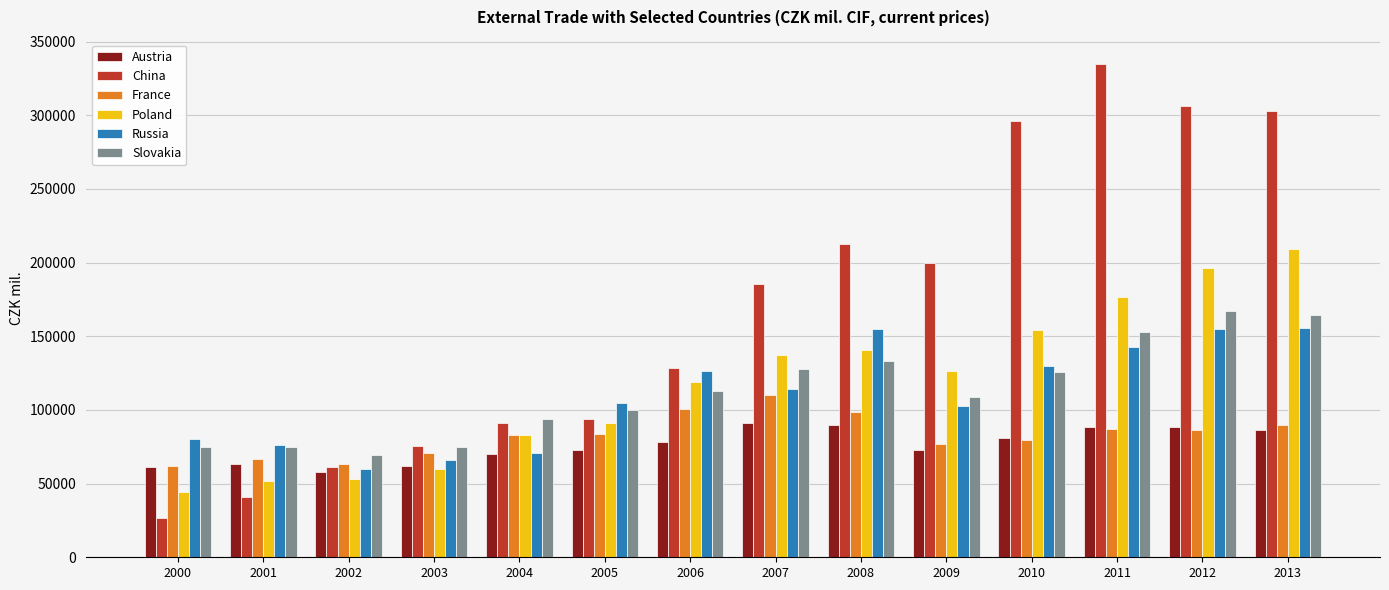

Does the chart contain any negative values?

No